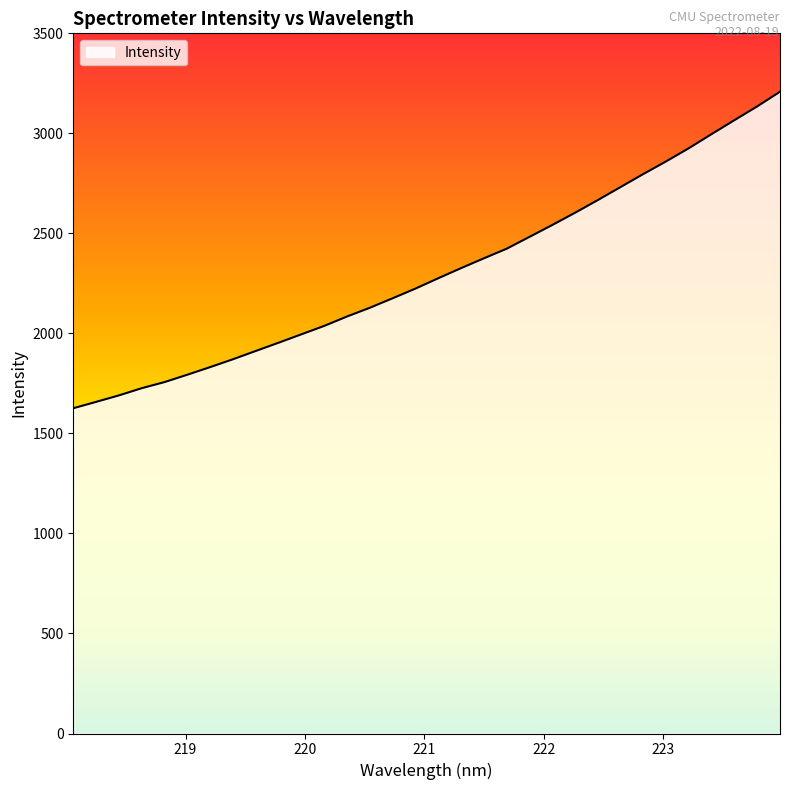

What is the average value?

2308.7